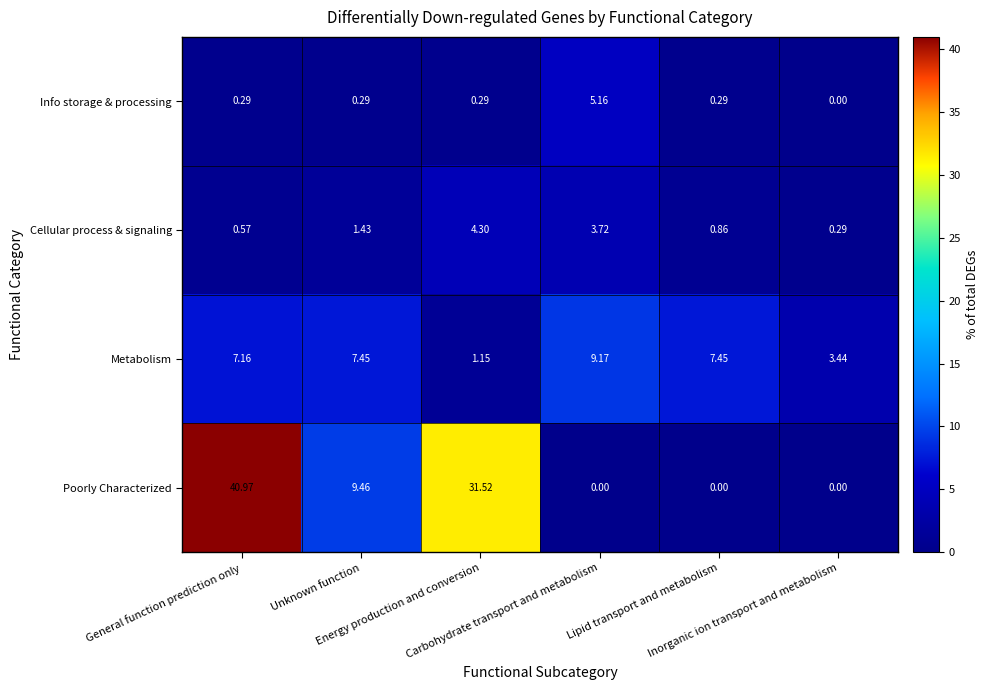

Rank the series by their maximum value, from highest to lowest.

Poorly Characterized, Metabolism, Info storage & processing, Cellular process & signaling